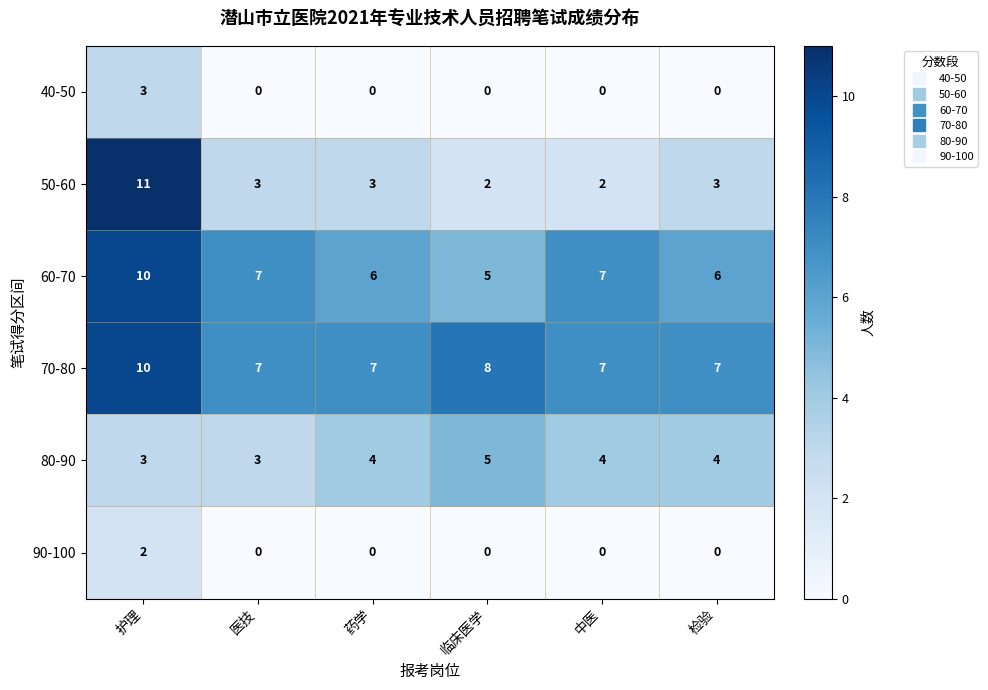

What is the total value across all series at 中医?

20